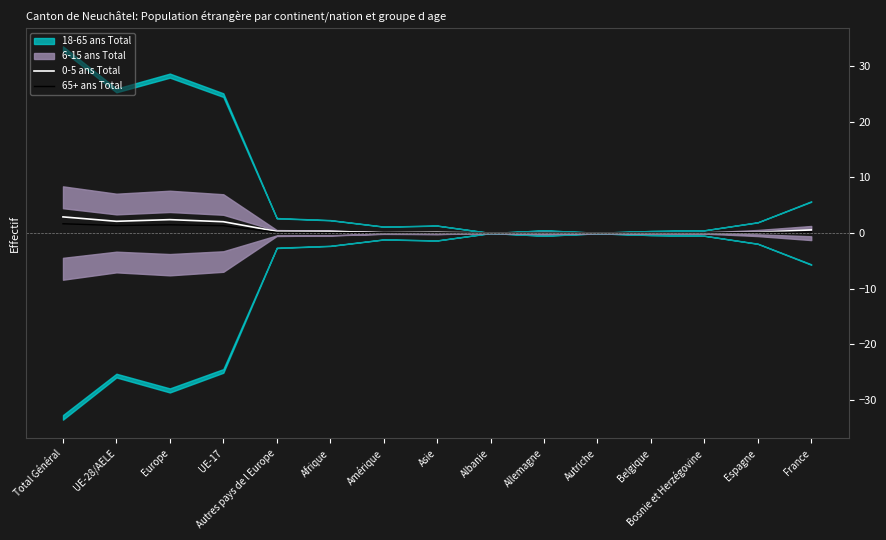

Where do 0-5 ans Total and 65+ ans Total first cross each other?

Allemagne and Autriche